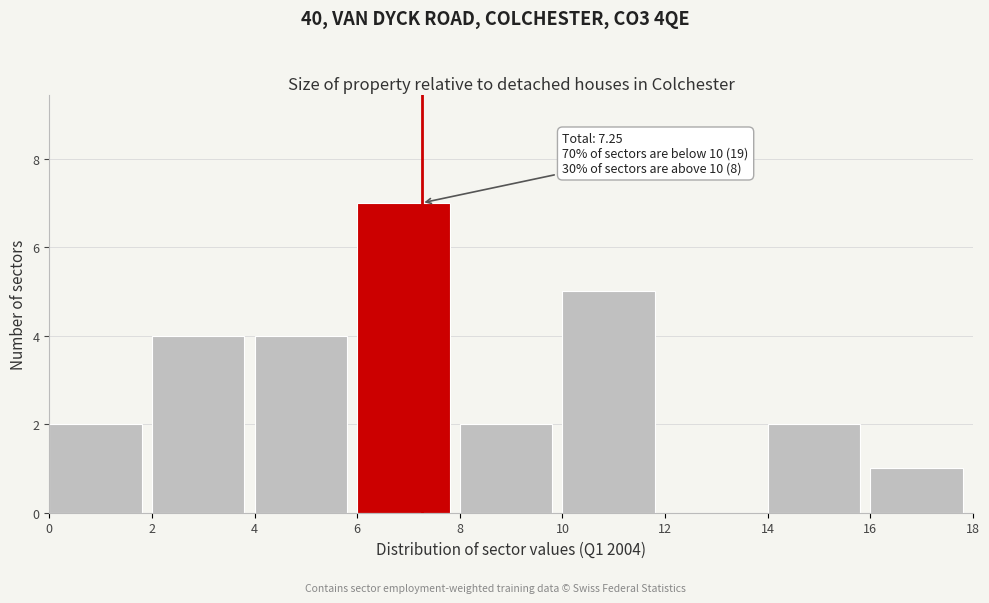

Over which range of the x-axis is the bar tallest?

6 to 8